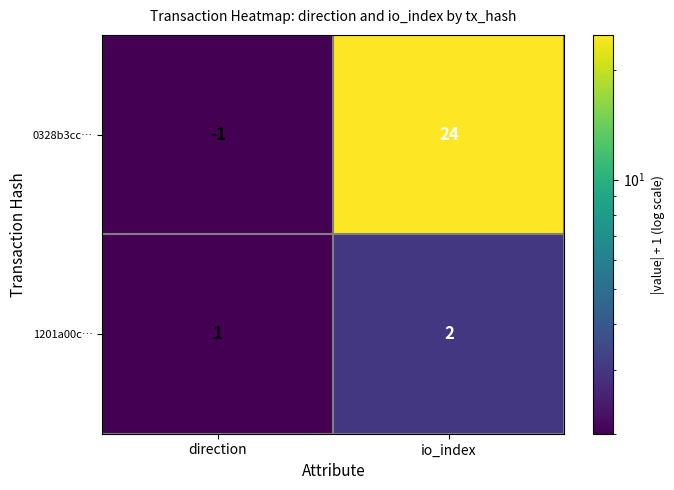

Rank the series by their maximum value, from highest to lowest.

0328b3cc…, 1201a00c…